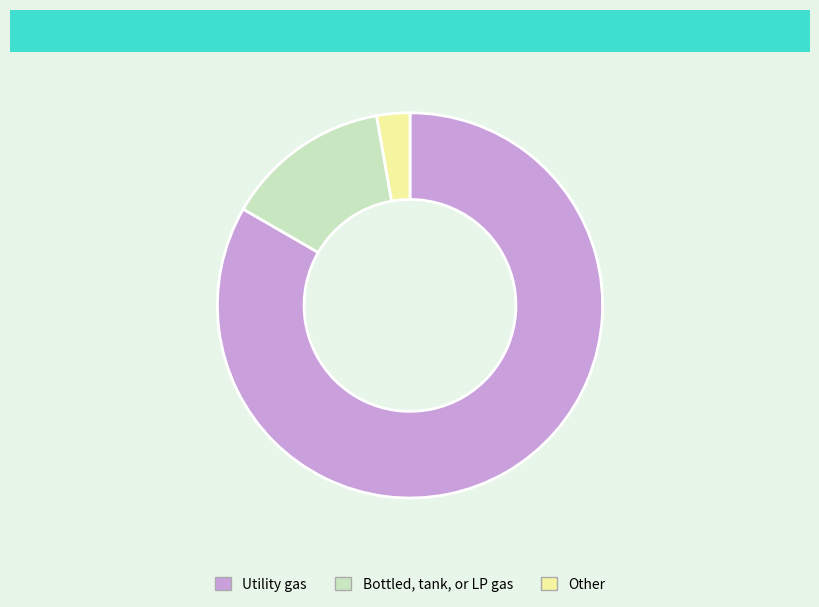

Which category has the biggest portion of the pie?

Utility gas